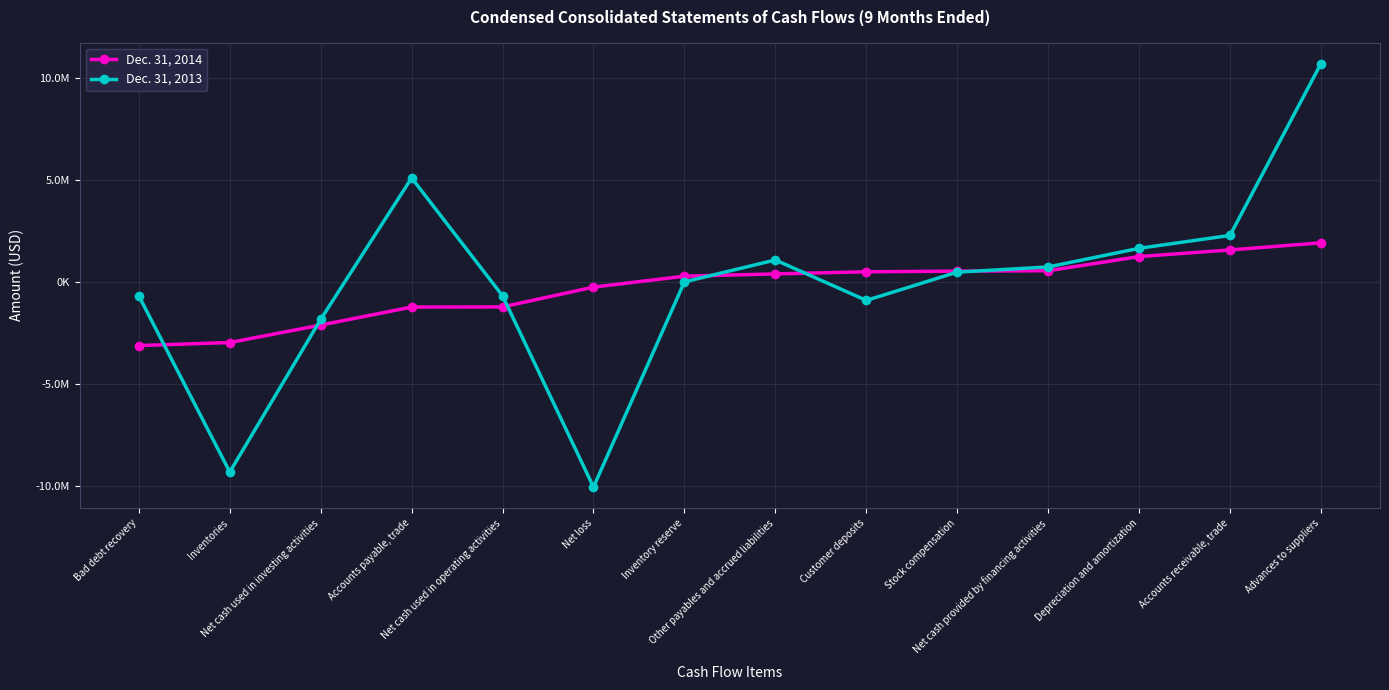

What are all the series names shown in the legend?

Dec. 31, 2014, Dec. 31, 2013